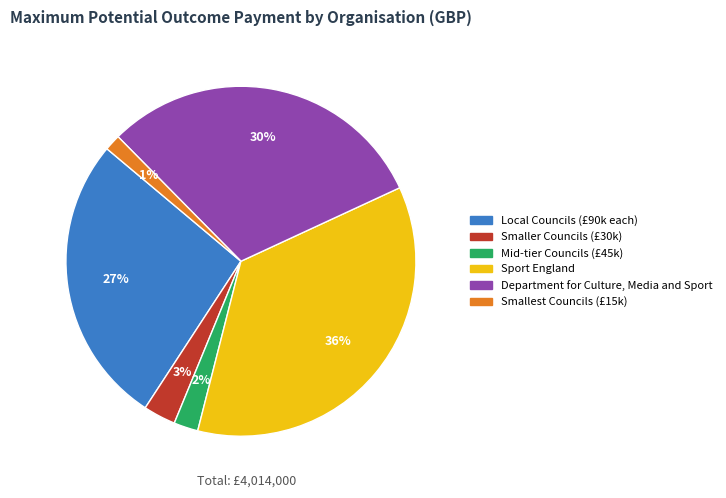

To the nearest percent, what is the average slice percentage?

17%